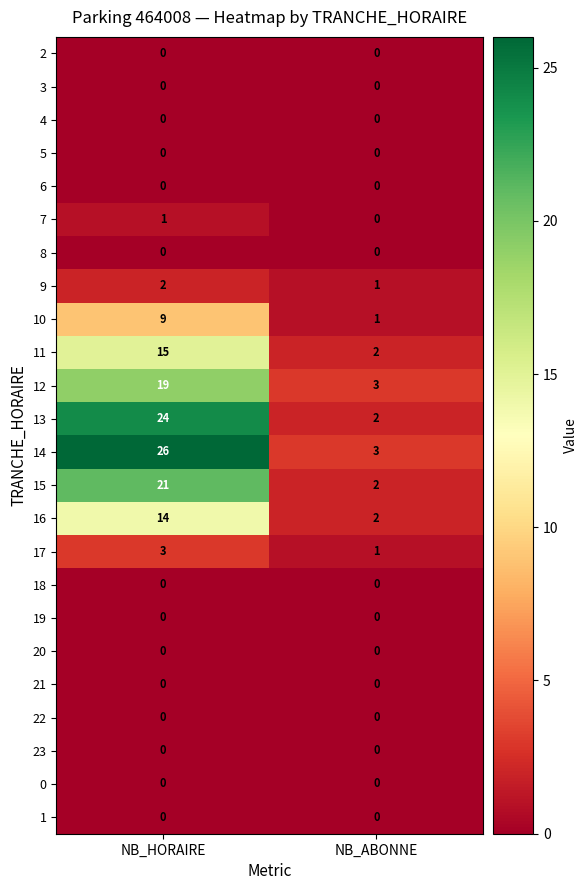

What is the total value across all series at NB_HORAIRE?

134